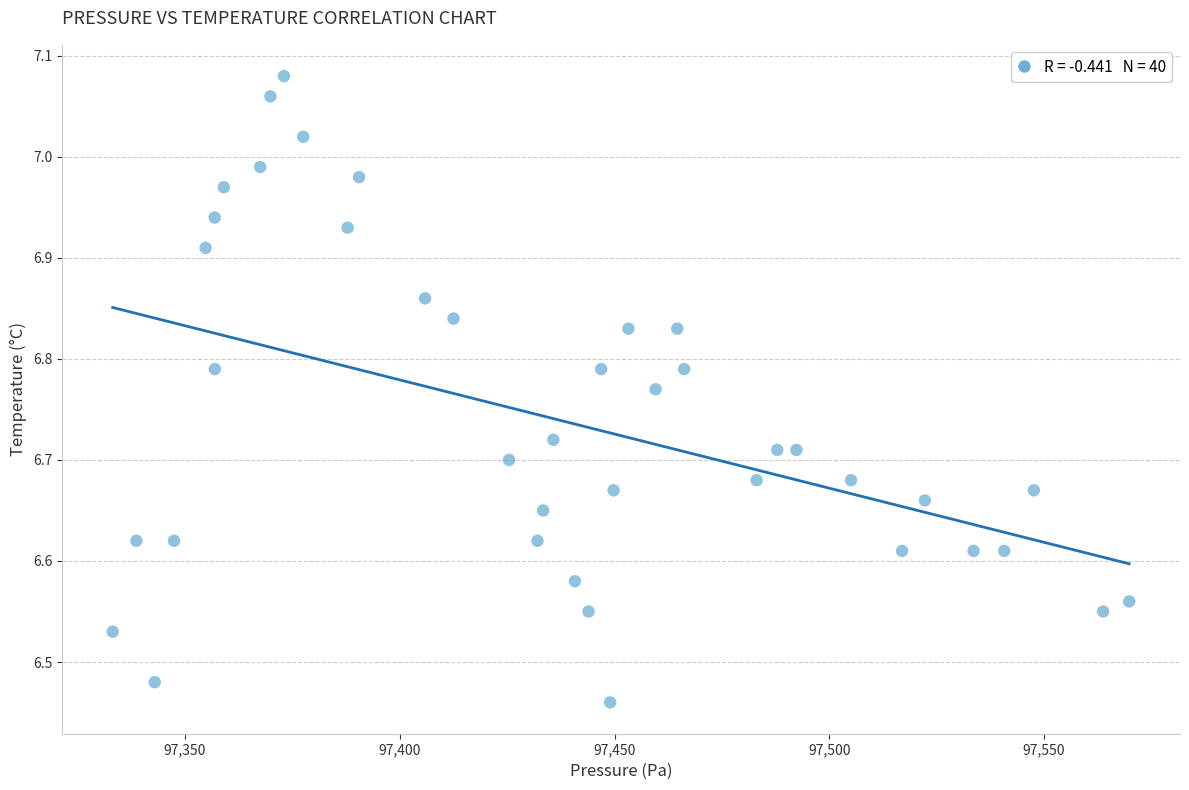

What is the range of X values (max minus min)?

236.6